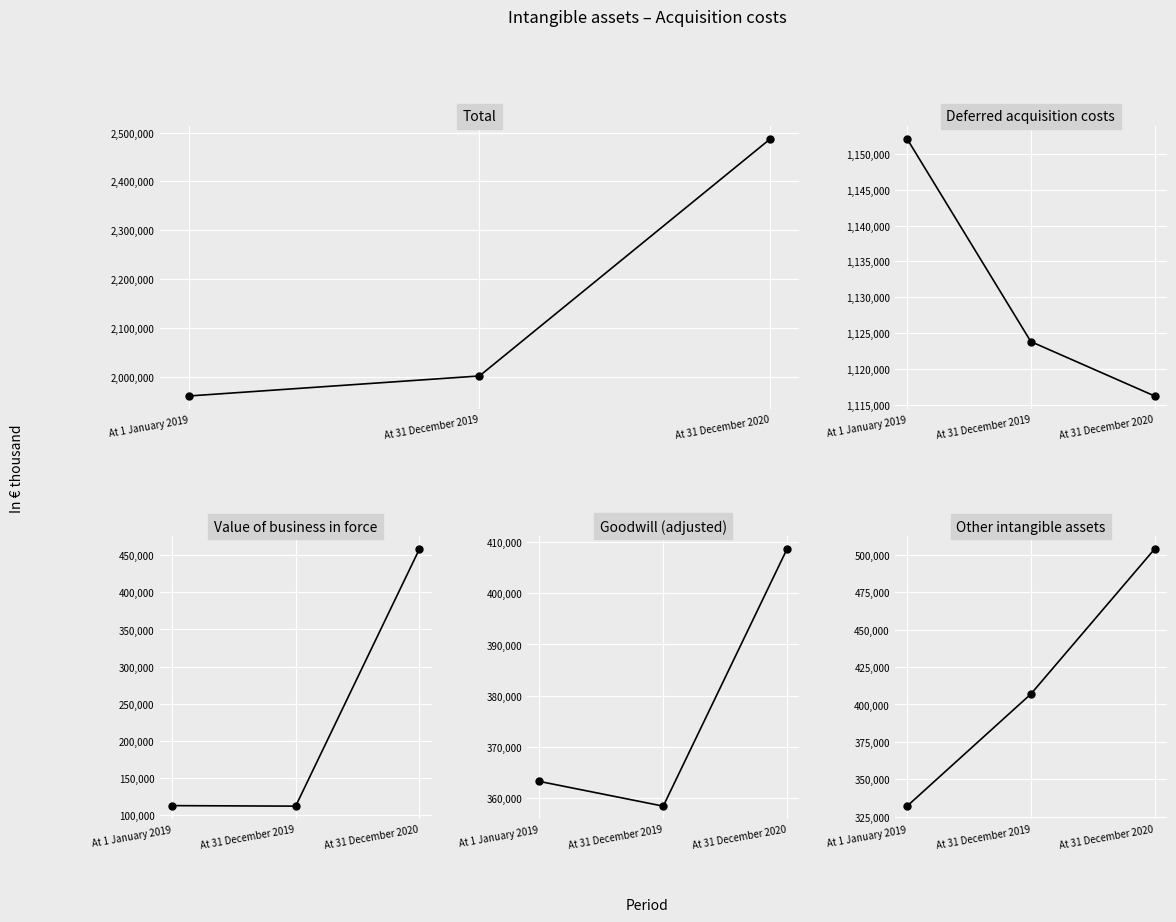

Reading left to right, what are all the values shown in this chart?

Total: At 1 January 2019=1960338	At 31 December 2019=2001406	At 31 December 2020=2487116
Deferred acquisition costs: At 1 January 2019=1152095	At 31 December 2019=1123795	At 31 December 2020=1116203
Value of business in force: At 1 January 2019=112896	At 31 December 2019=112195	At 31 December 2020=458371
Goodwill (adjusted): At 1 January 2019=363272	At 31 December 2019=358446	At 31 December 2020=408641
Other intangible assets: At 1 January 2019=332076	At 31 December 2019=406970	At 31 December 2020=503902